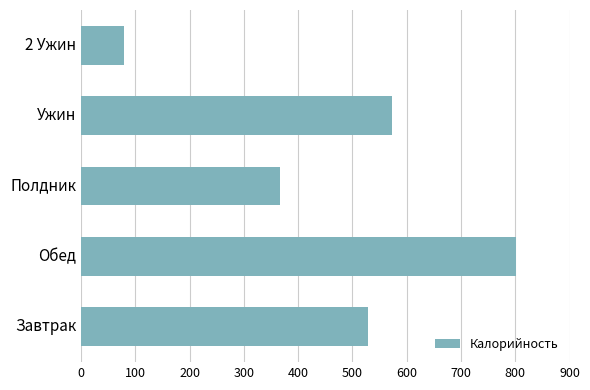

How many values are below 528?

2